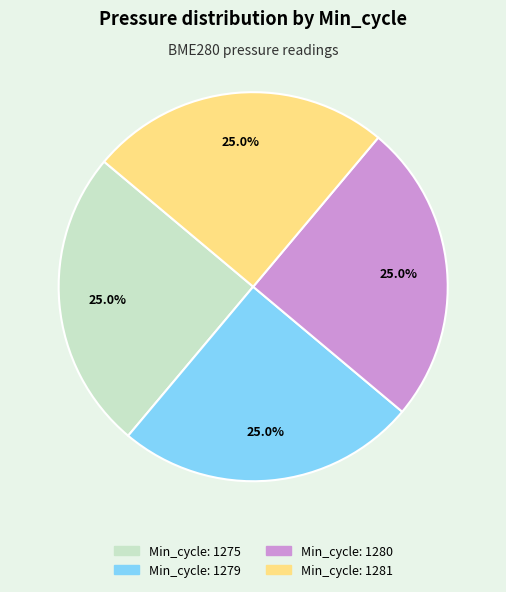

Is there a majority slice in this chart?

No